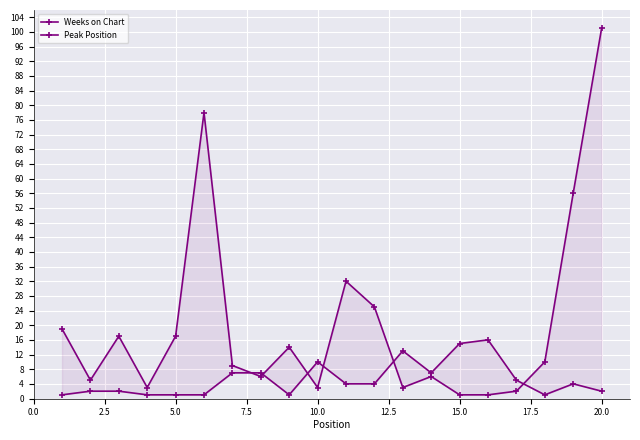

How many lines are shown in the chart?

2